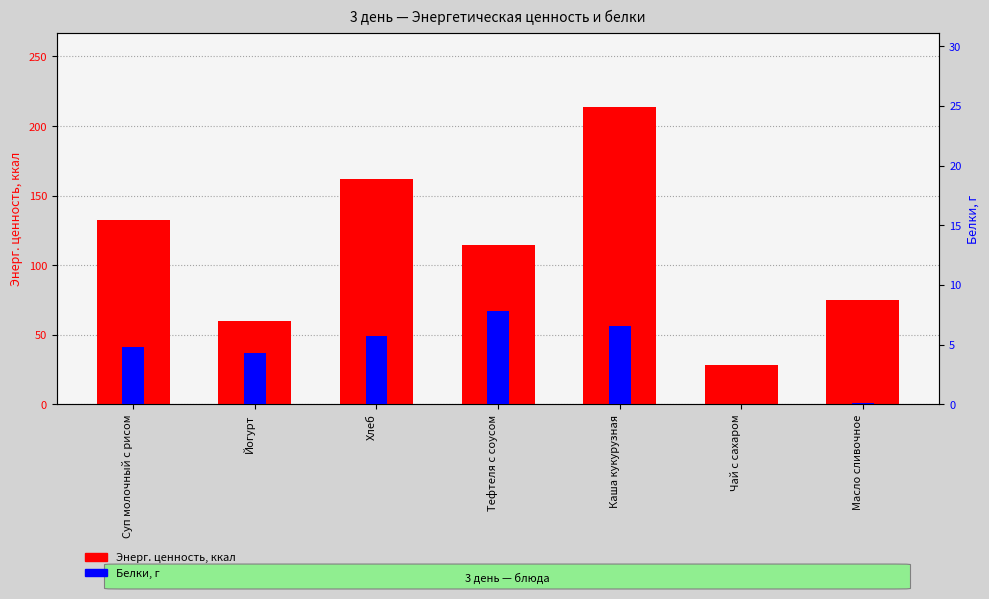

How many data points does each series have?

7